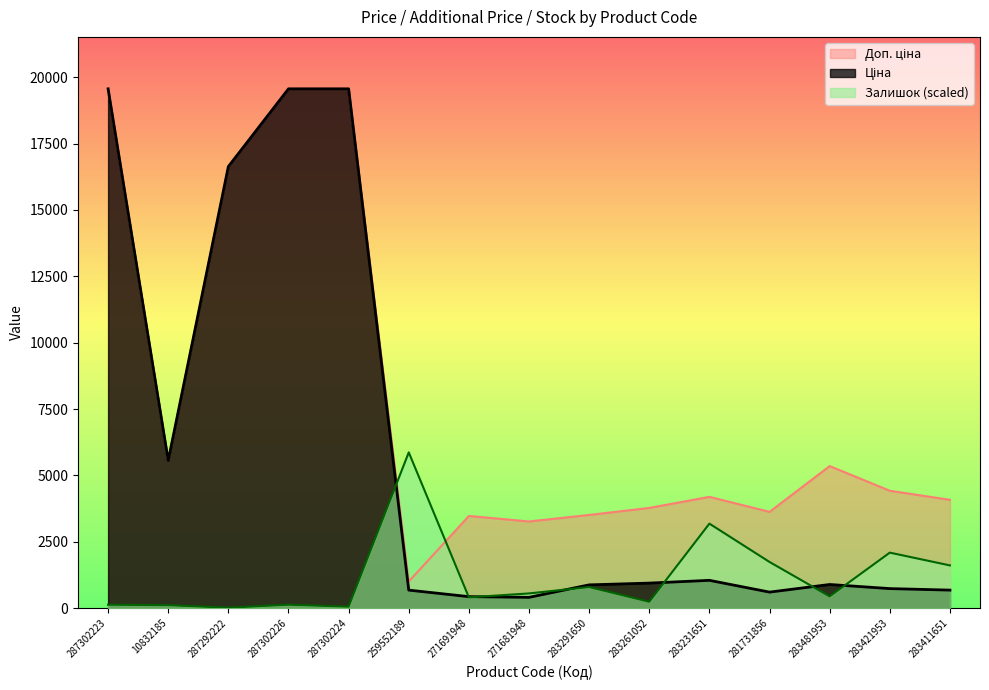

What is the minimum value shown in the chart?

18.5